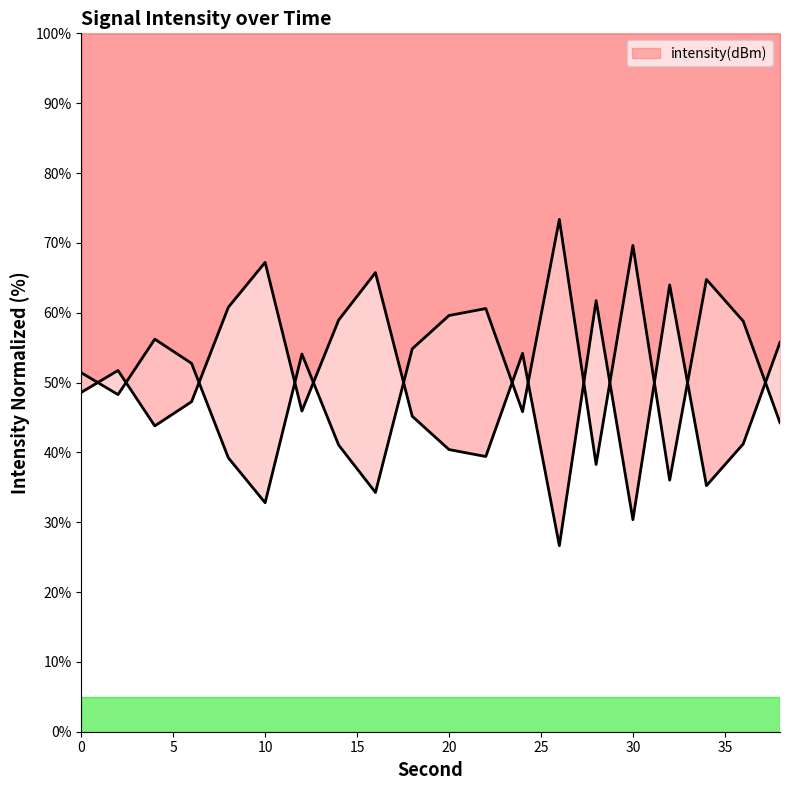

At which category does the chart reach its minimum across all series?

26